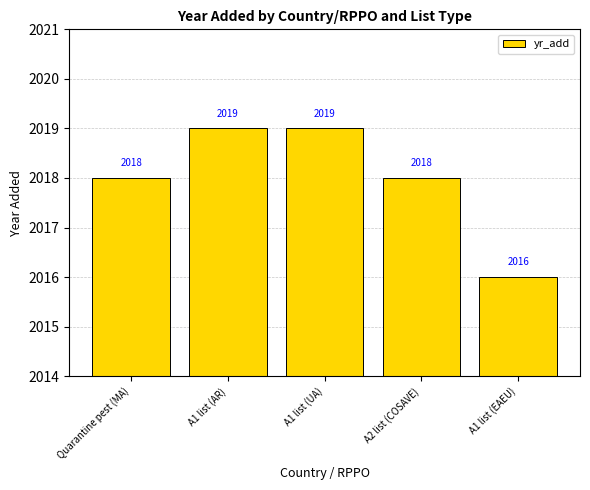

What is the ratio of the value at Quarantine pest (MA) to the value at A1 list (EAEU)?

1.0